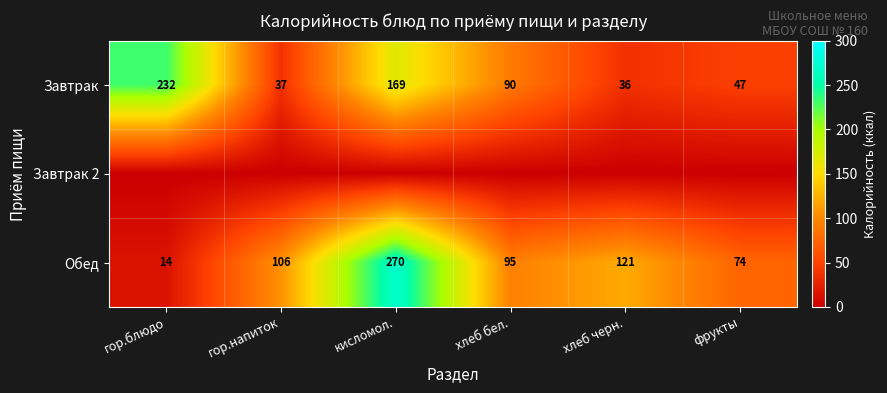

How many values in the Обед series are below 106?

3